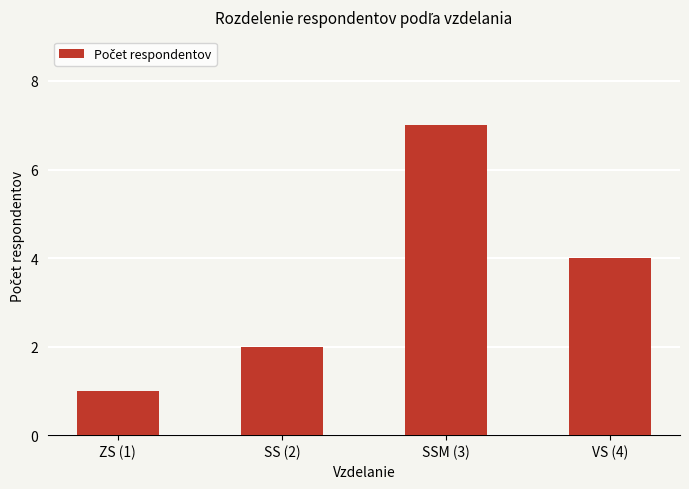

Where does the data first go above 4?

SSM (3)